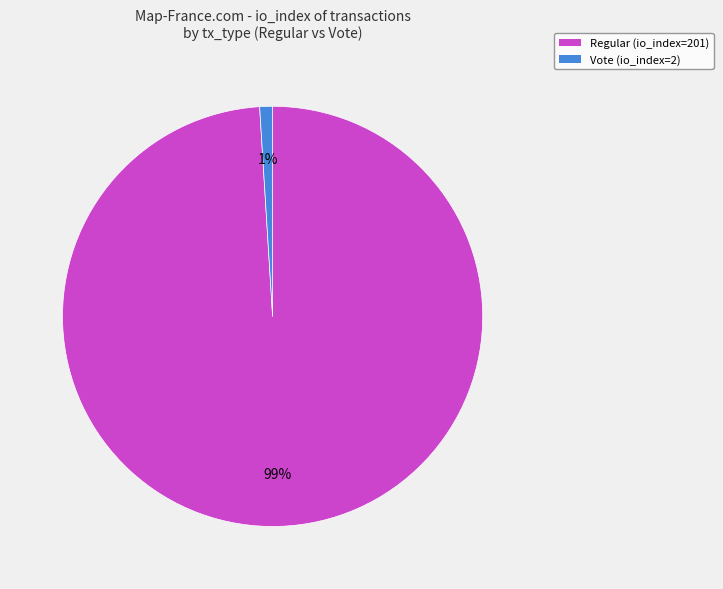

Which slice represents more than half of the pie?

Regular (io_index=201)